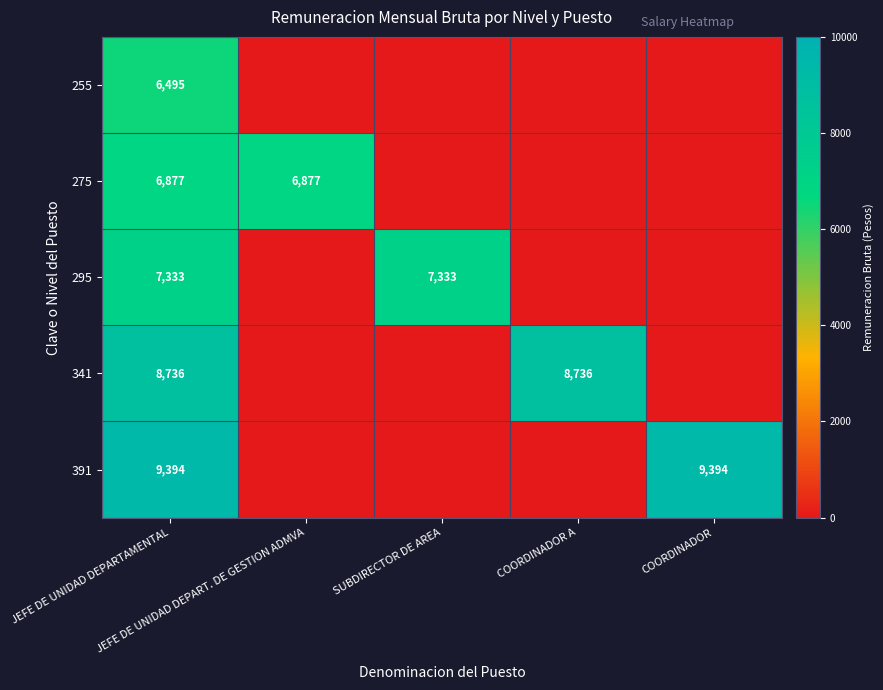

At JEFE DE UNIDAD DEPART. DE GESTION ADMVA, list the series in order from largest to smallest.

275, 255, 295, 341, 391